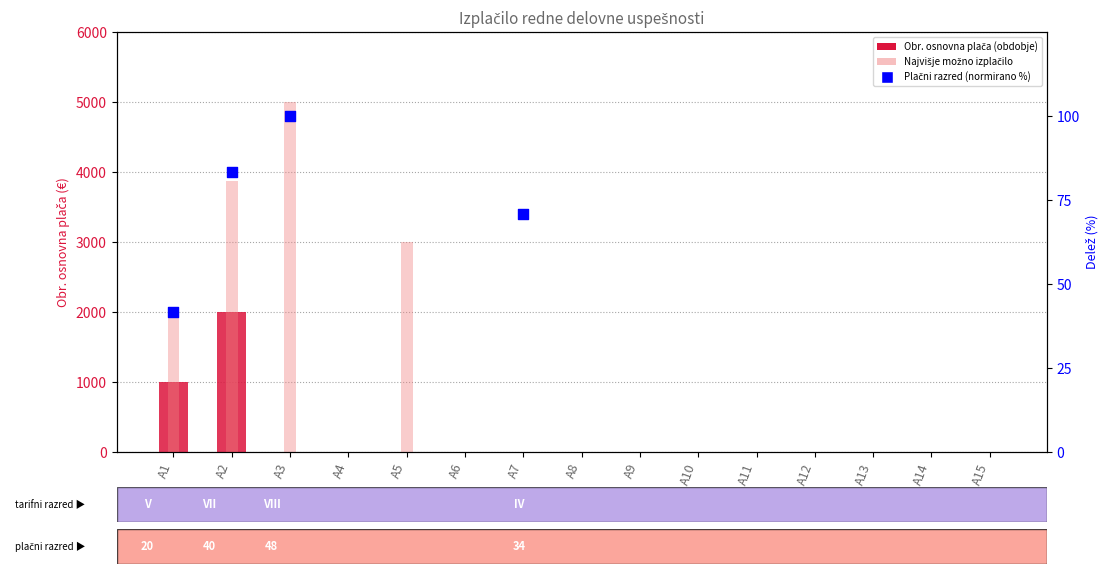

Which series reaches the maximum Y coordinate?

Najvišje možno izplačilo